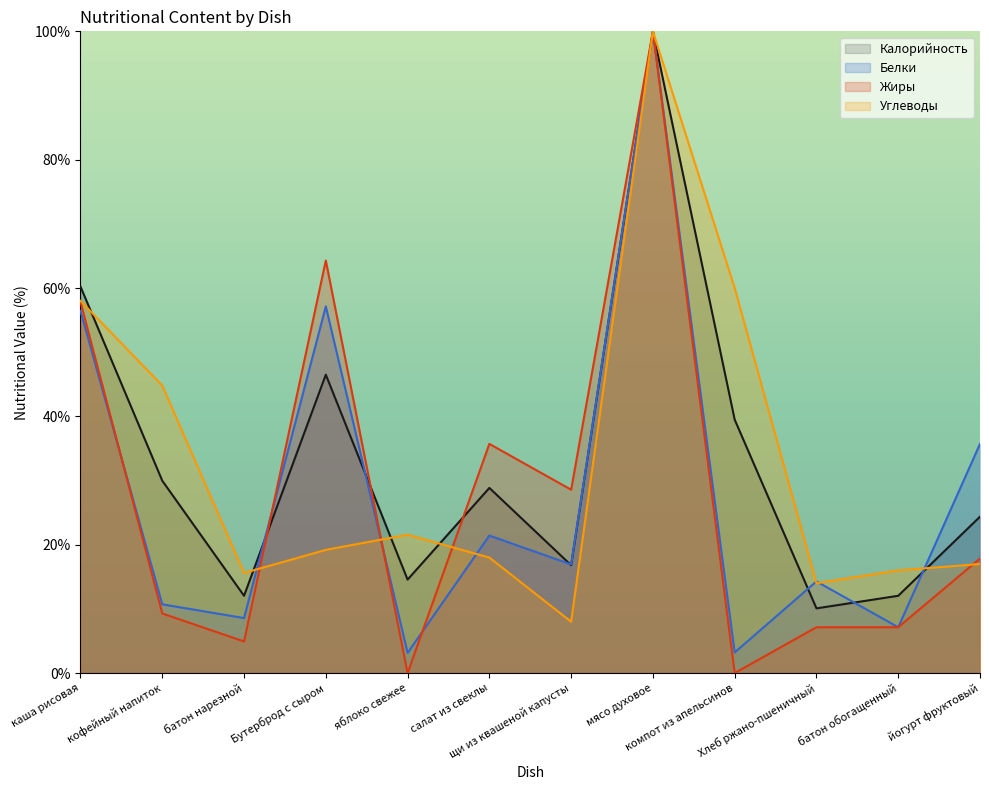

Is the value of Калорийность at Хлеб ржано-пшеничный greater than the value of Белки at компот из апельсинов?

Yes